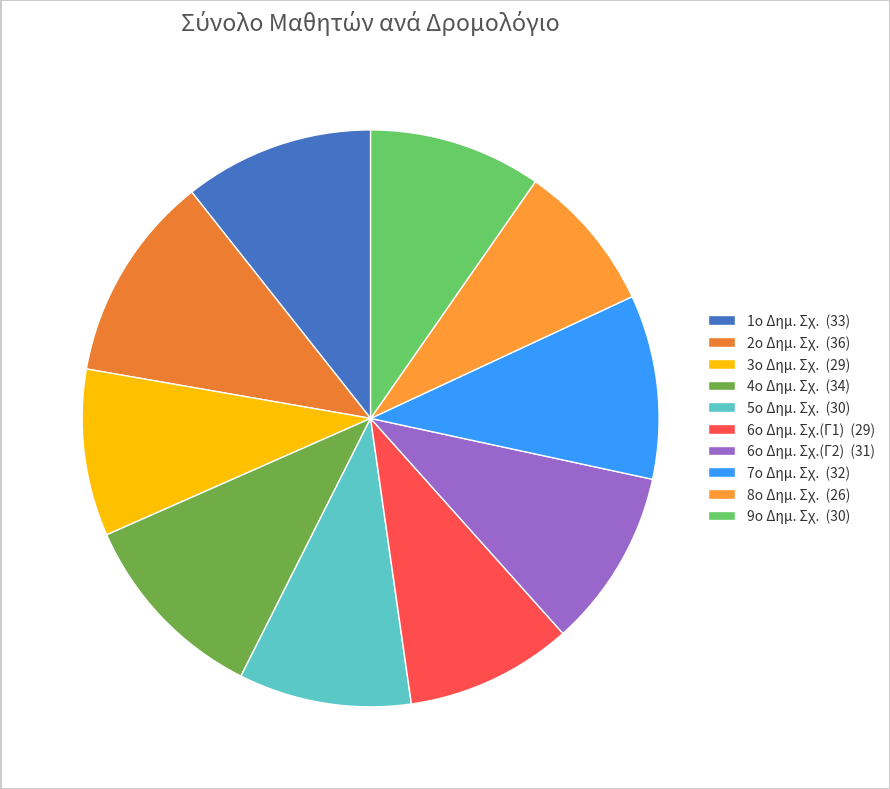

What is the smallest slice in the pie chart?

8ο Δημ. Σχ.